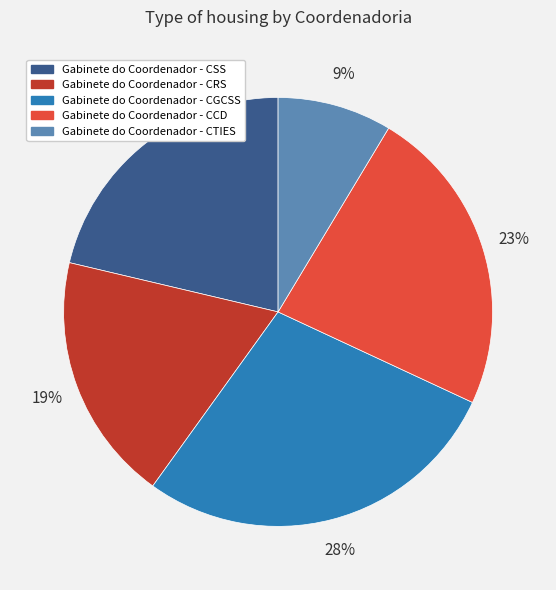

The Gabinete do Coordenador - CTIES slice represents 16% of the pie. True or false?

False